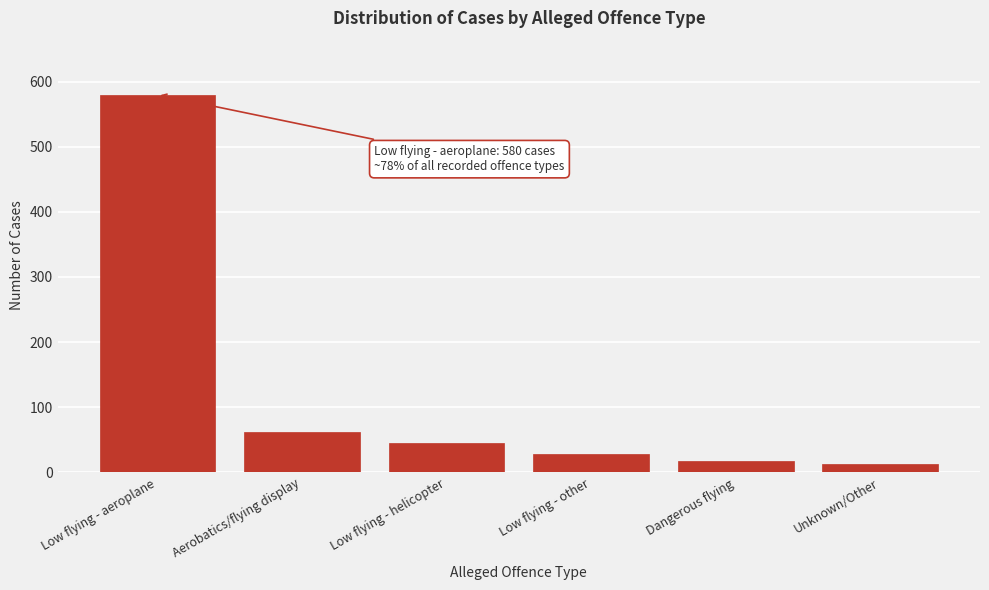

Reading left to right, list all the values displayed in this chart.

580	62	45	28	18	13